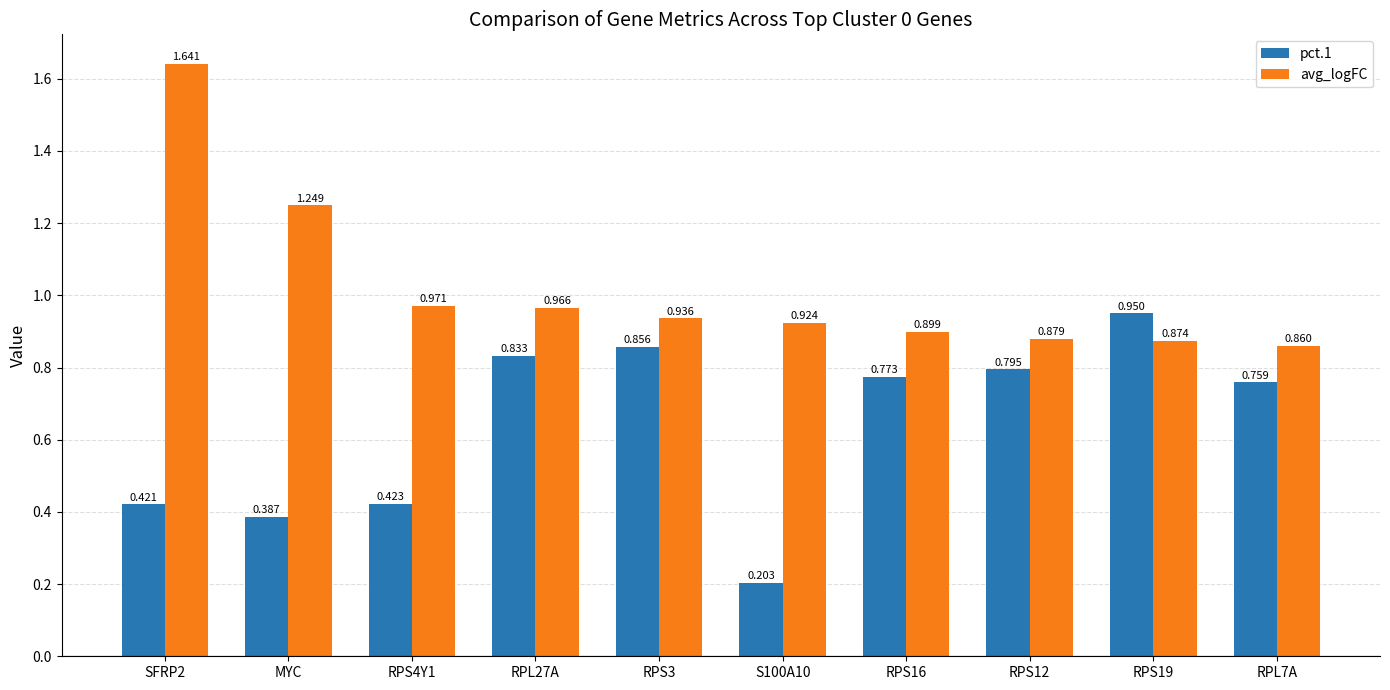

Is it true that pct.1 equals 0.9 at RPS3?

True